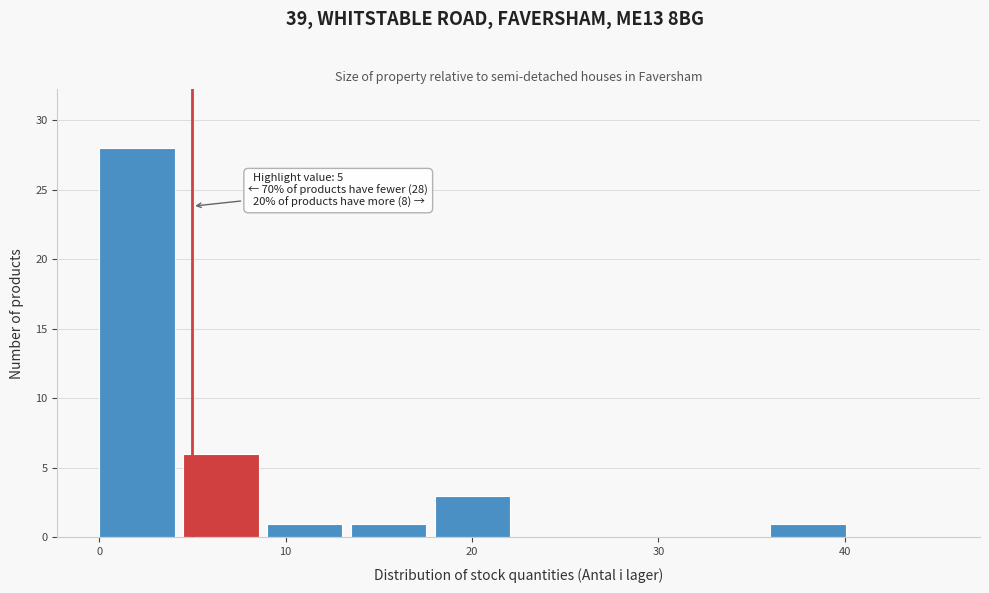

Over which range of the x-axis is the bar tallest?

0.0 to 4.5